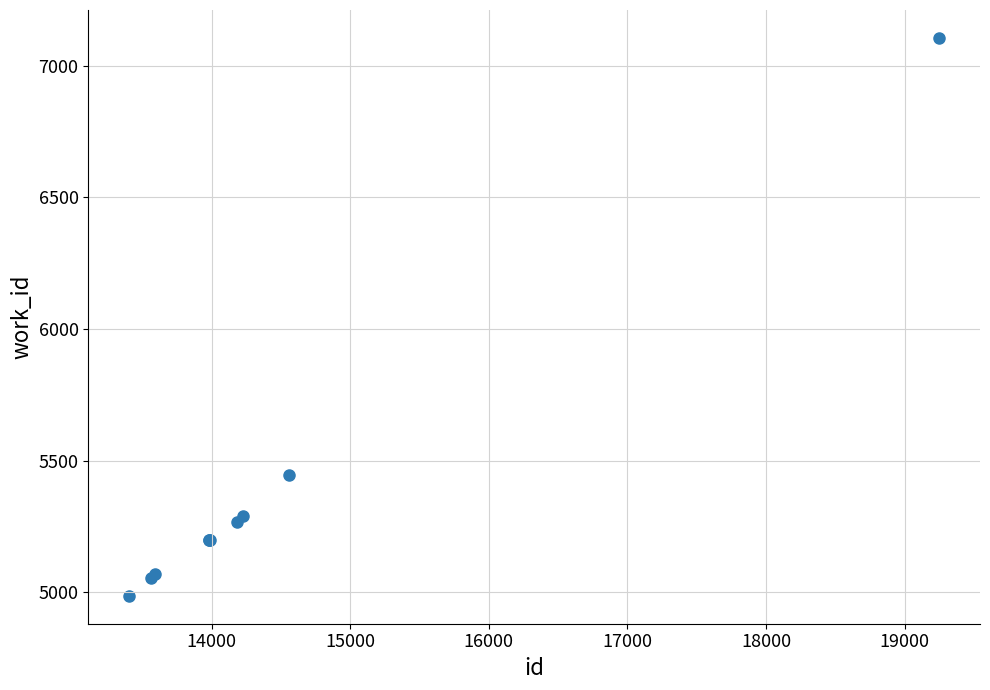

What Y value in the scatter plot is closest to 6046?

5444